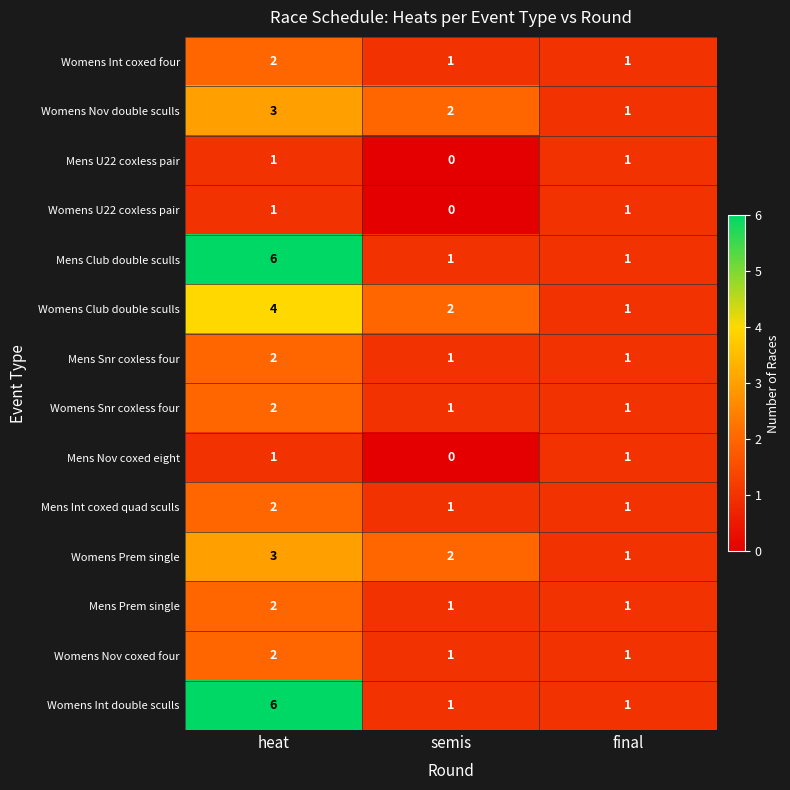

What is the spread (max minus min) of values at heat?

5